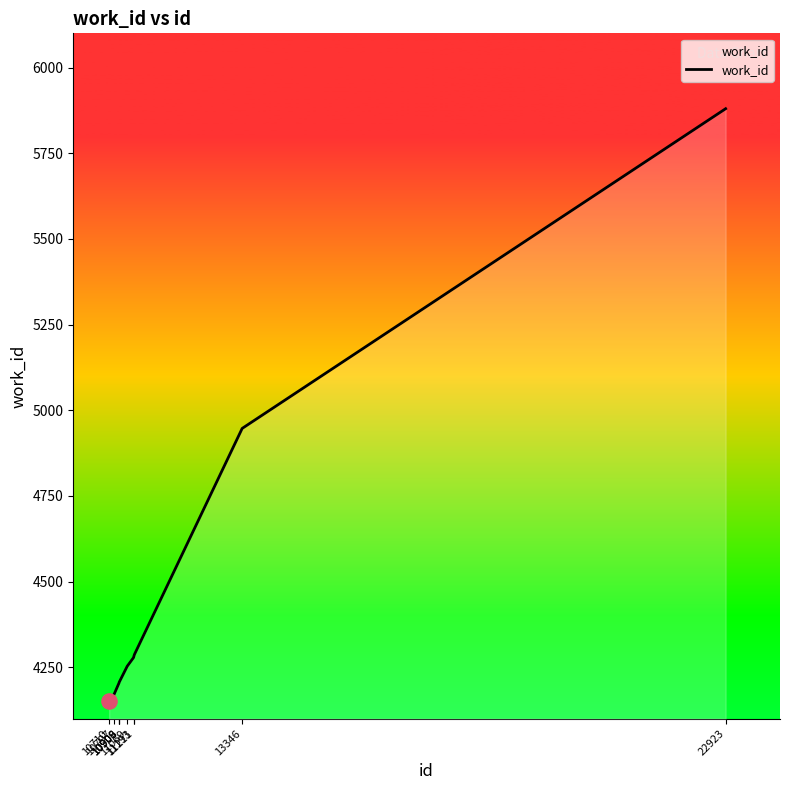

Which has a higher value, 13346 or 10909?

13346